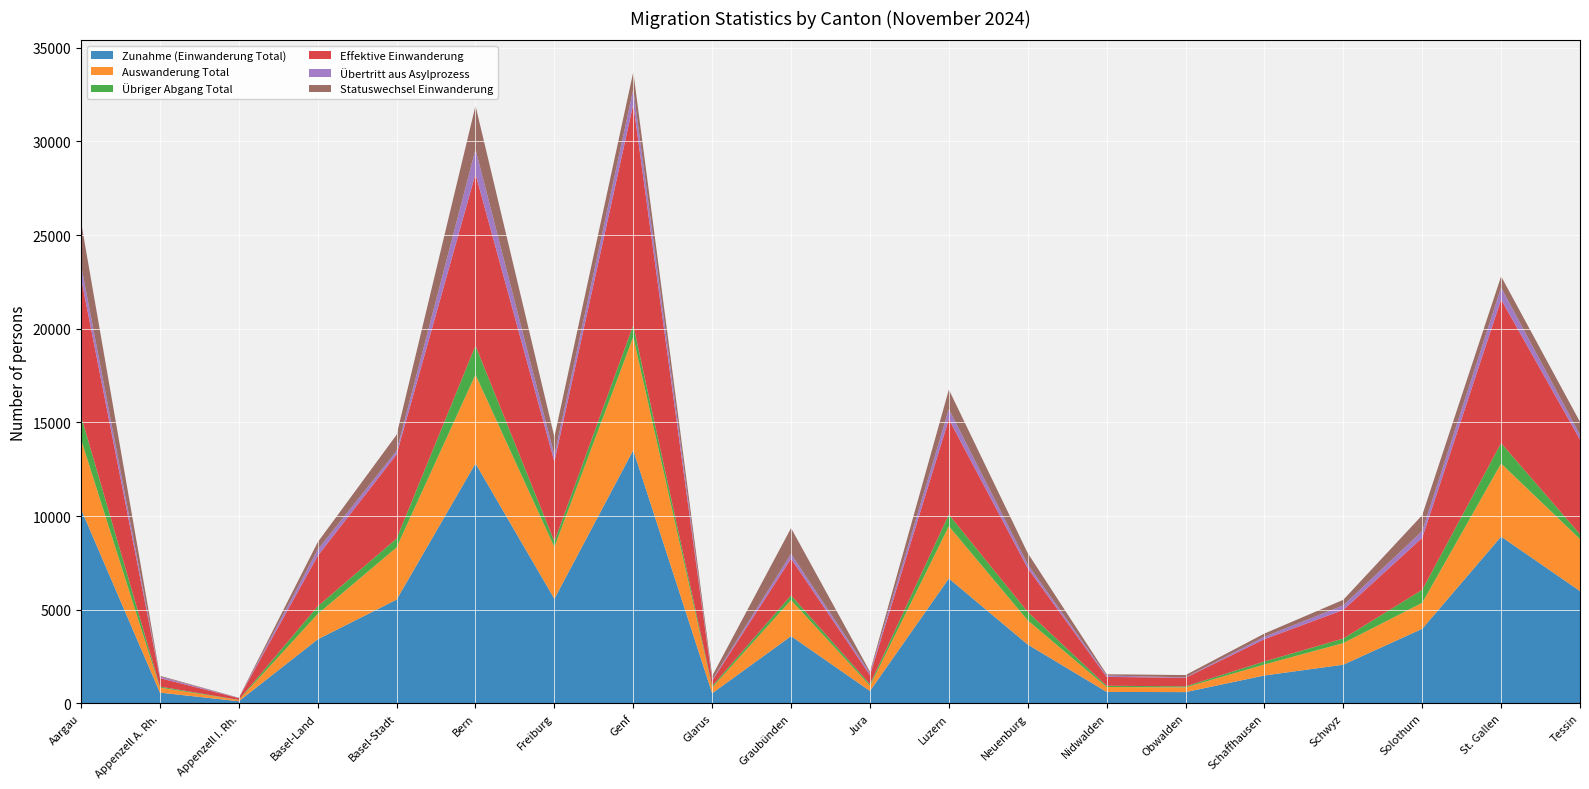

Reading left to right, list all the values displayed in this chart.

Zunahme (Einwanderung Total): 10373	577	117	3421	5543	12813	5585	13521	541	3593	665	6671	3143	615	604	1492	2068	3985	8907	5998
Auswanderung Total: 3727	266	62	1354	2787	4743	2764	6050	306	1927	277	2791	1292	261	254	588	1153	1388	3901	2776
Übriger Abgang Total: 1244	57	10	410	470	1540	297	621	80	250	87	621	447	67	53	158	244	692	1087	258
Effektive Einwanderung: 7373	451	94	2691	4495	9171	4263	11795	289	1963	478	5094	2337	474	458	1193	1528	2776	7671	5052
Übertritt aus Asylprozess: 702	84	13	336	189	1314	344	805	55	257	119	535	204	71	24	127	242	362	641	254
Statuswechsel Einwanderung: 2298	42	10	394	859	2328	978	921	197	1373	68	1042	602	70	122	172	298	847	595	692